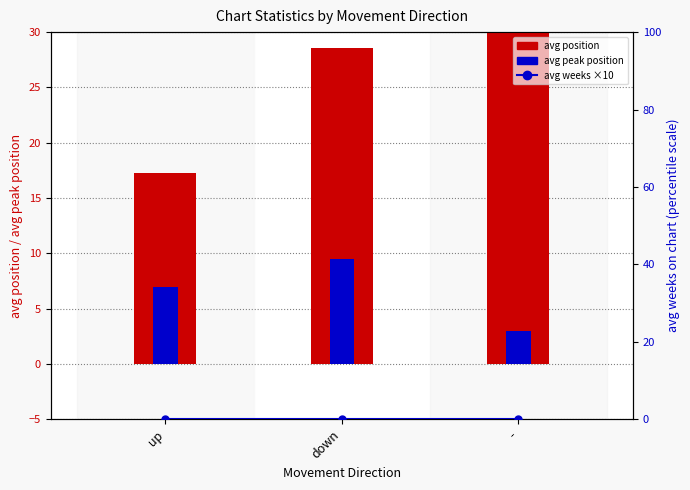

Is the value of avg position at - greater than the value of avg weeks ×10 at down?

Yes